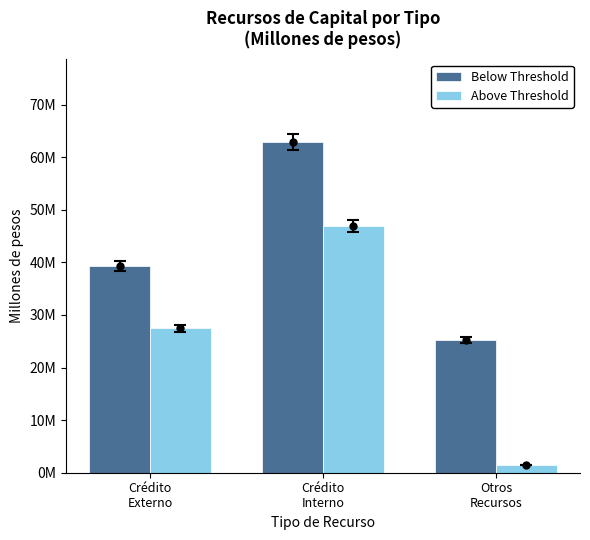

At which label does Above Threshold first exceed 27471000?

Crédito
Interno